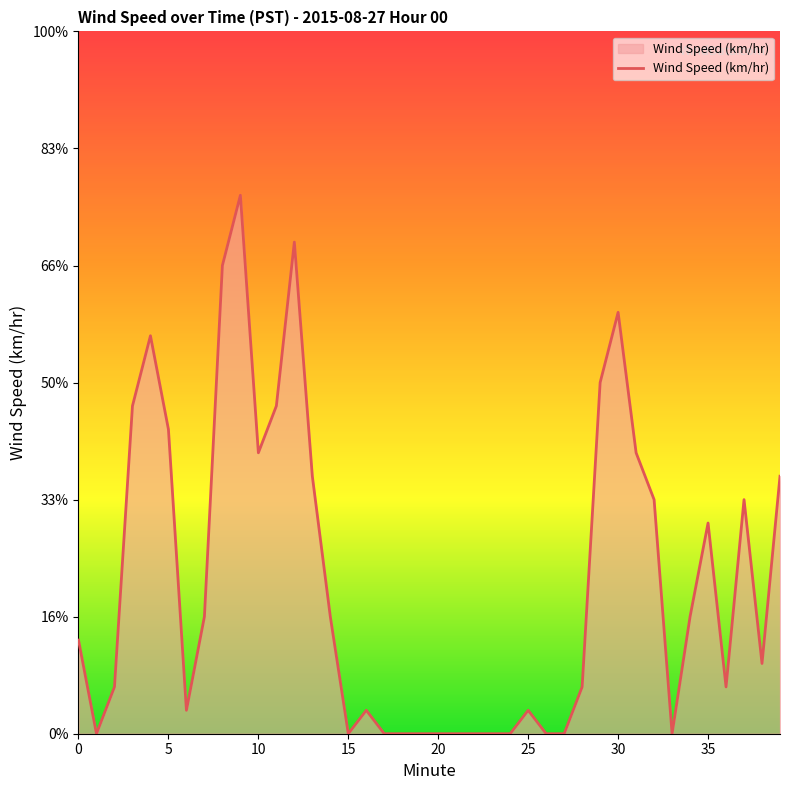

Does the chart have visible grid lines?

No